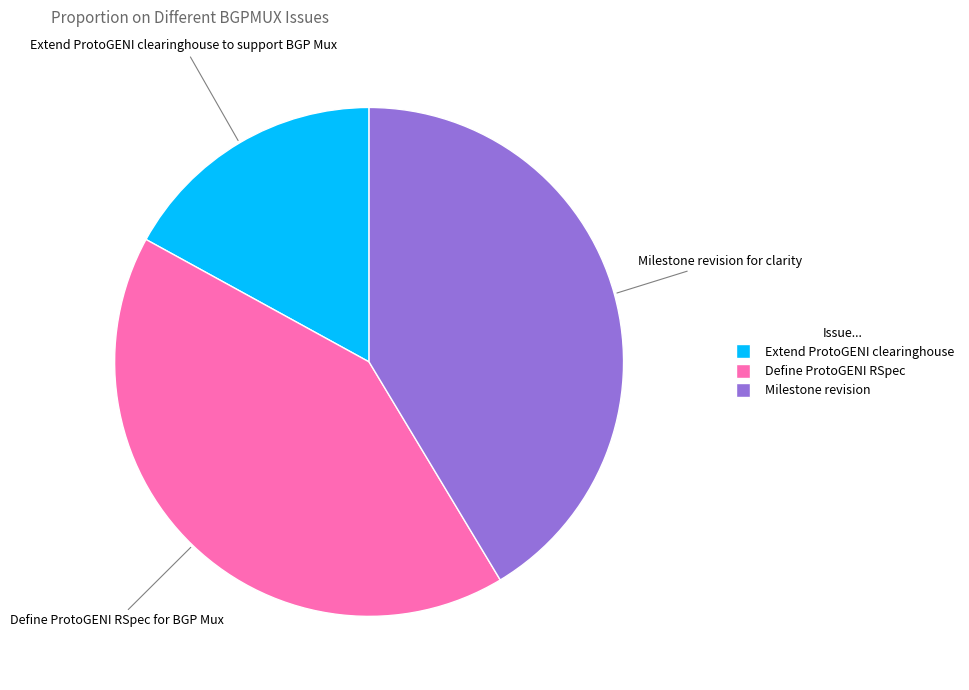

Is there a majority slice in this chart?

No